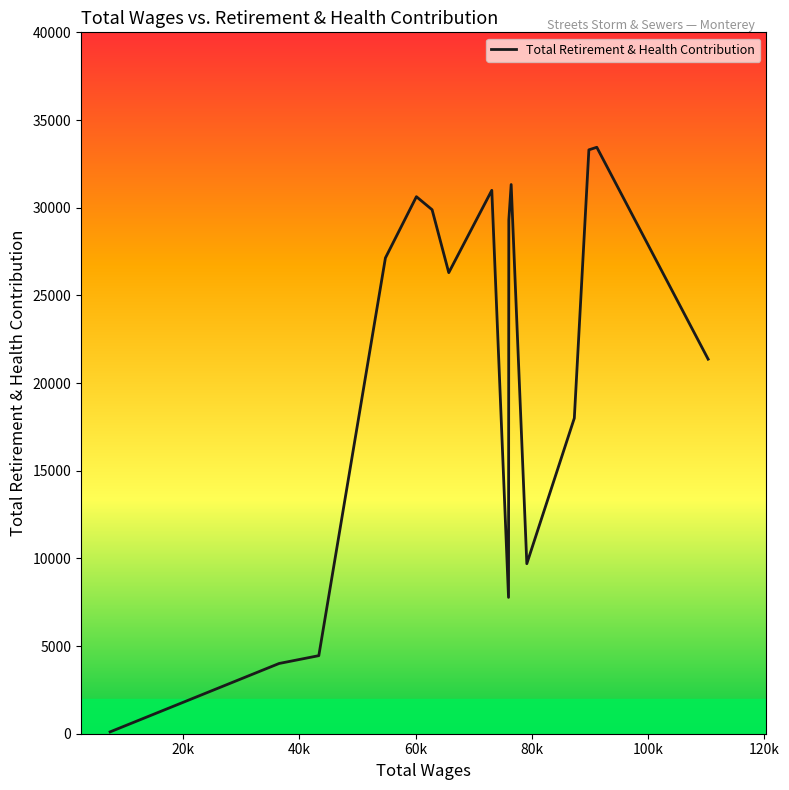

What is the greatest value displayed?

33445